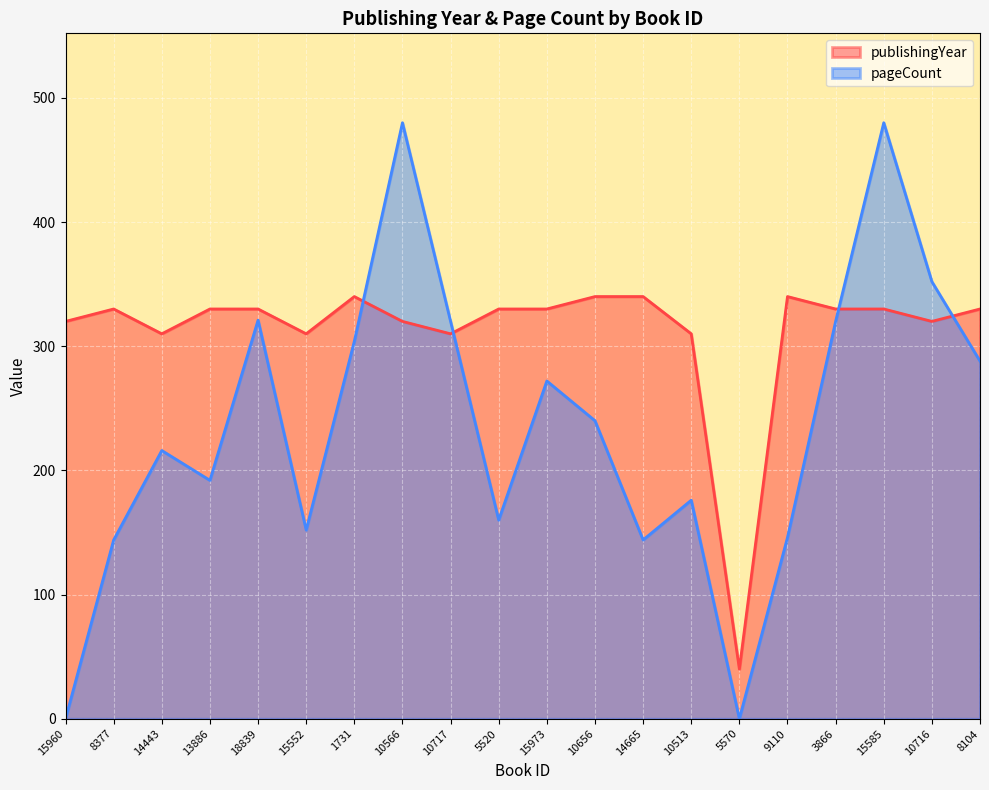

At which category does the chart reach its minimum across all series?

15960